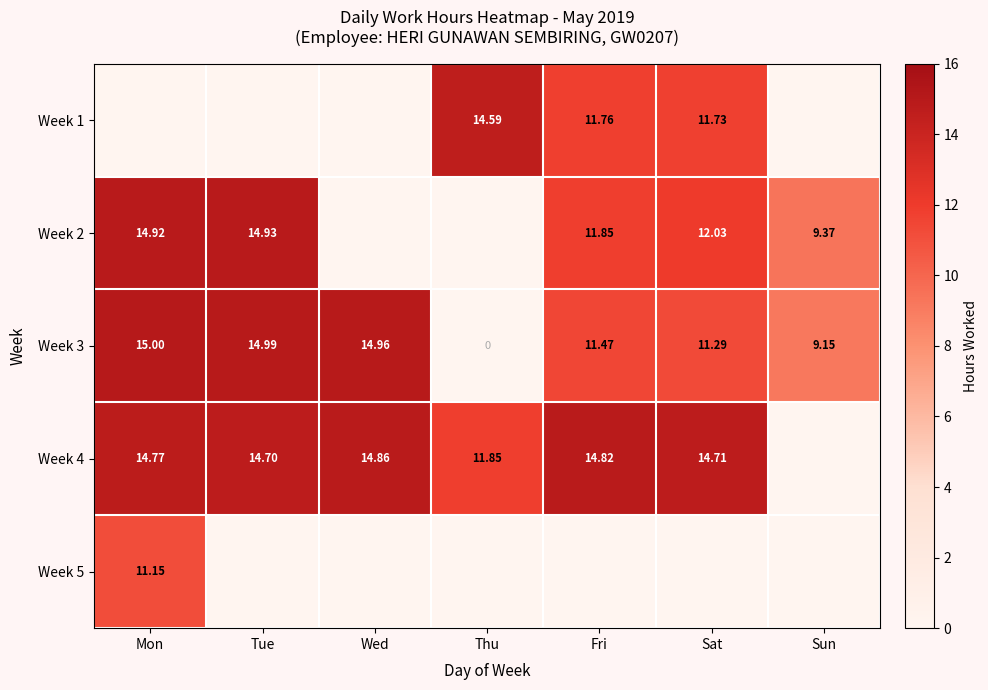

Is the value of Week 2 at Fri greater than the value of Week 3 at Sat?

Yes